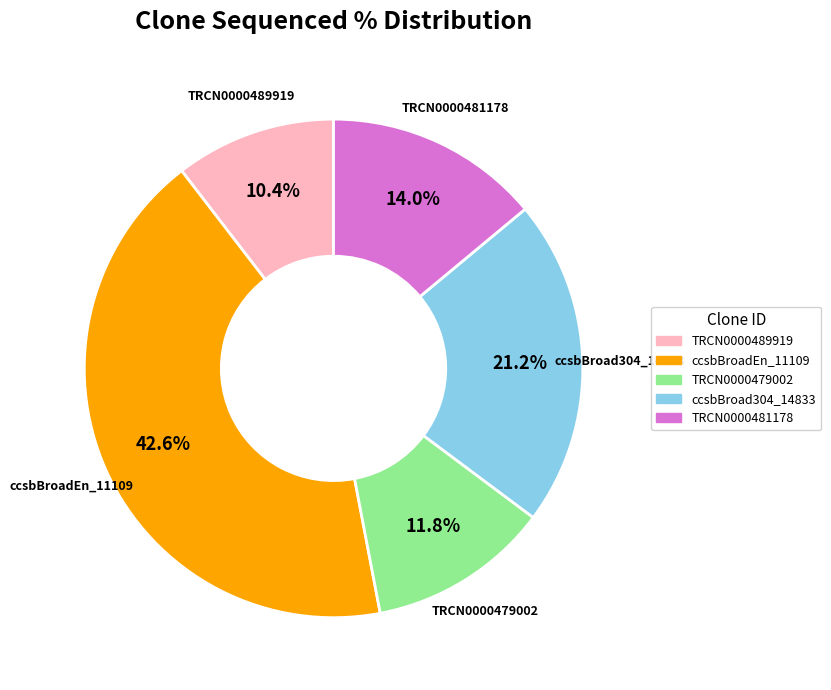

Does any single category account for the majority?

No